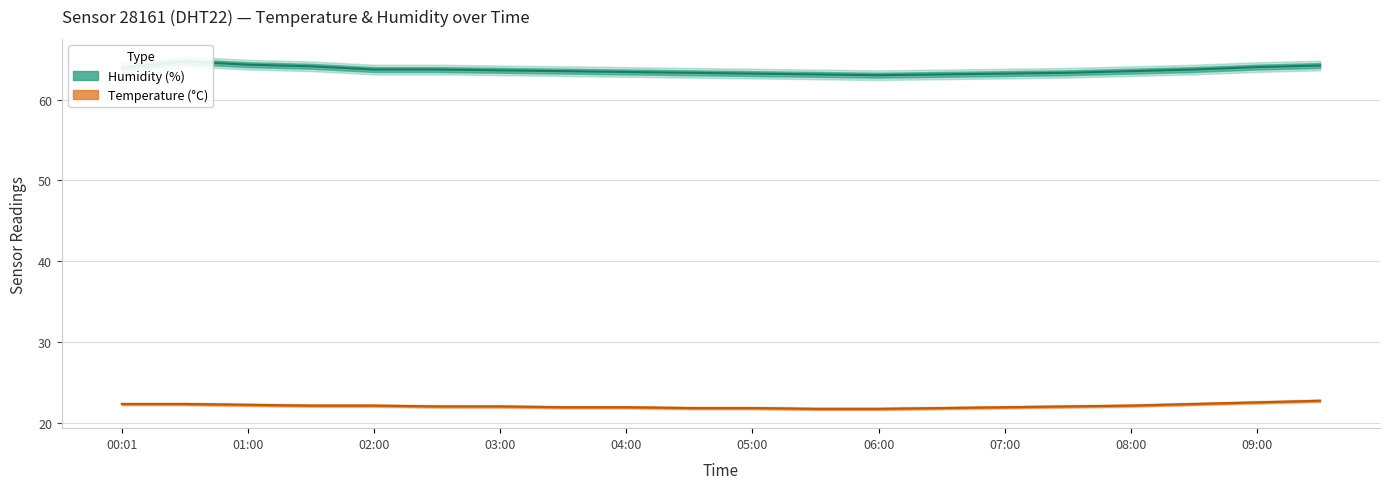

What is the label of the 19th point from the left?

09:00